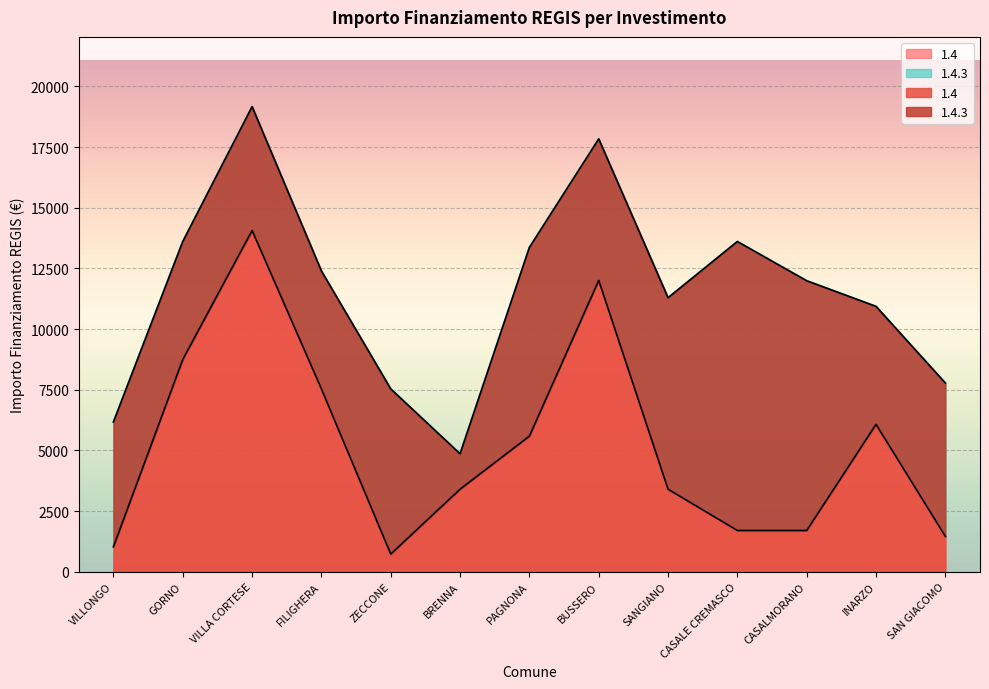

What is the sum of all values?

67435